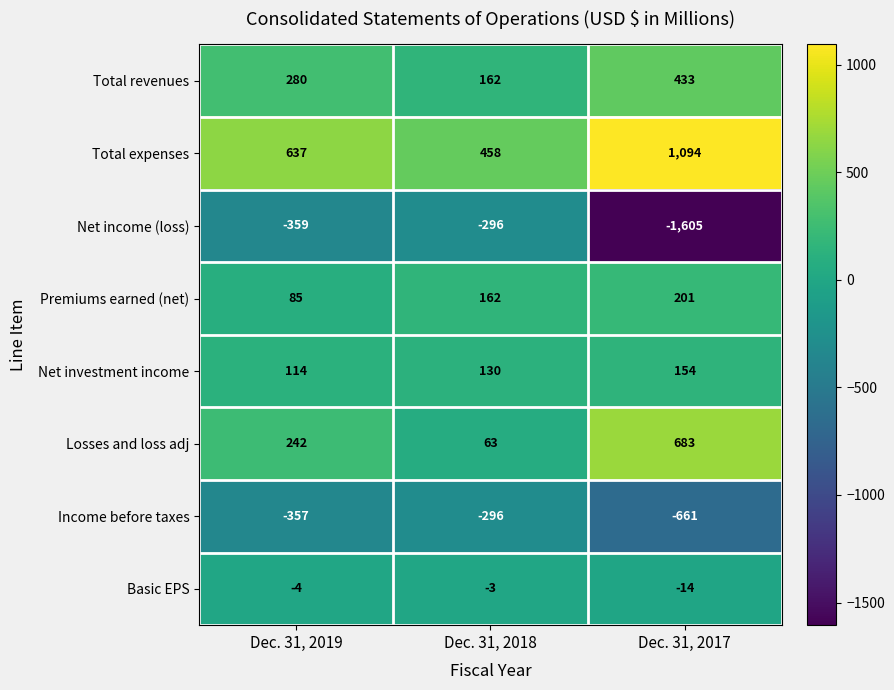

At which category is the sum across all series the highest?

Dec. 31, 2019